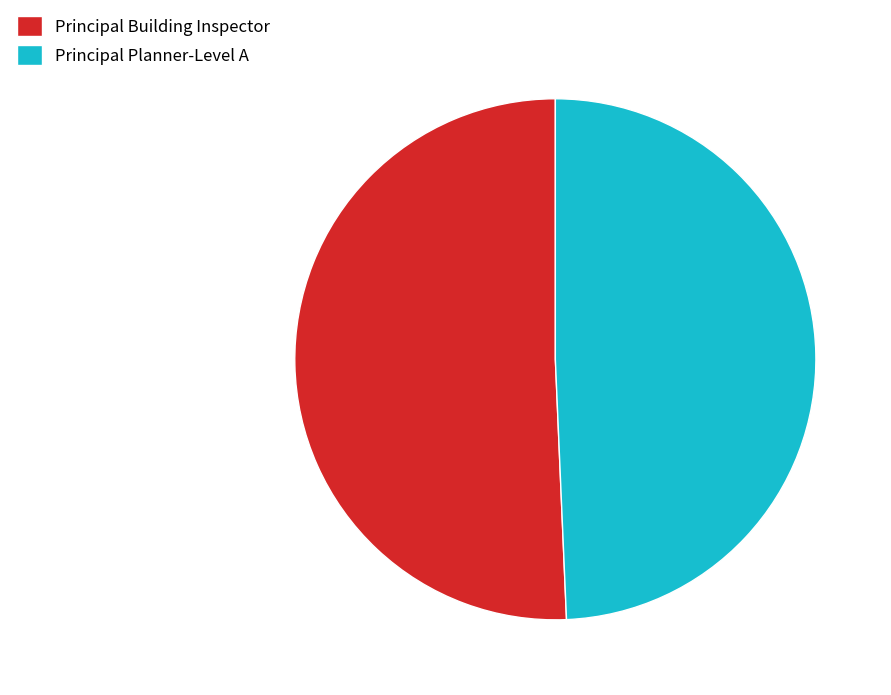

Combined, do Principal Planner-Level A and Principal Building Inspector account for over 50%?

Yes